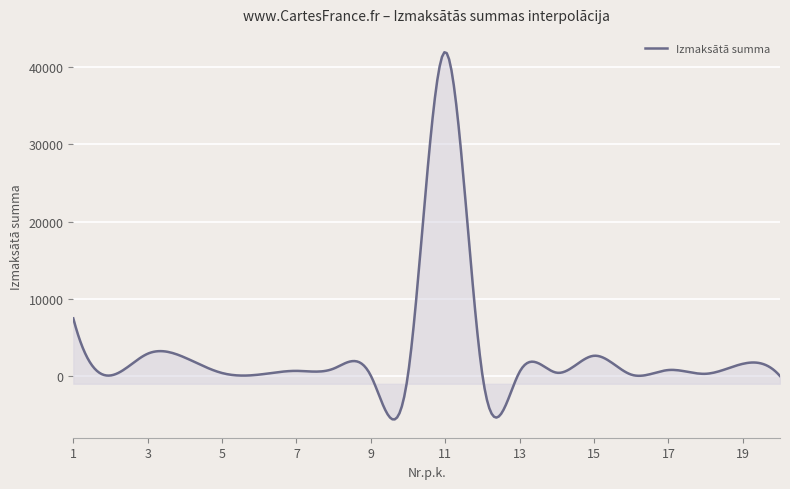

How many lines are shown in the chart?

1